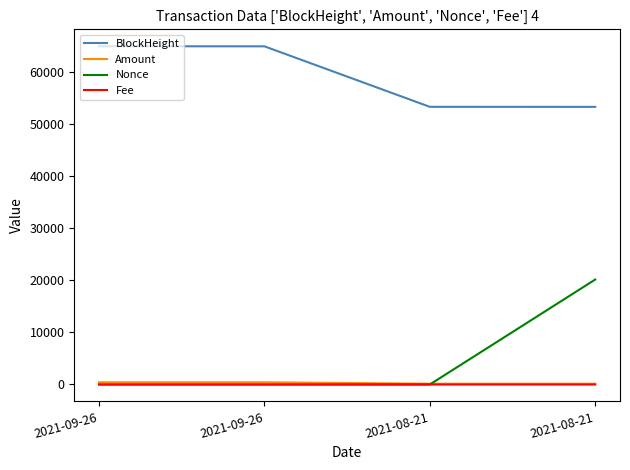

How many lines are shown in the chart?

4